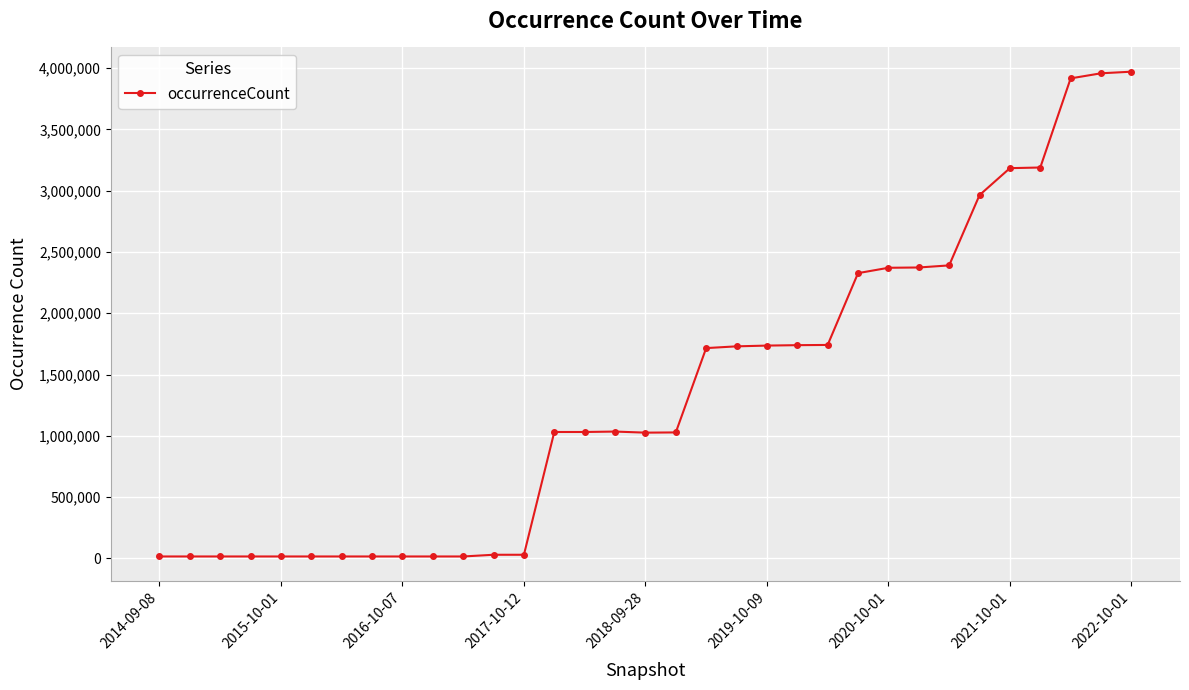

What is the average value?

1354130